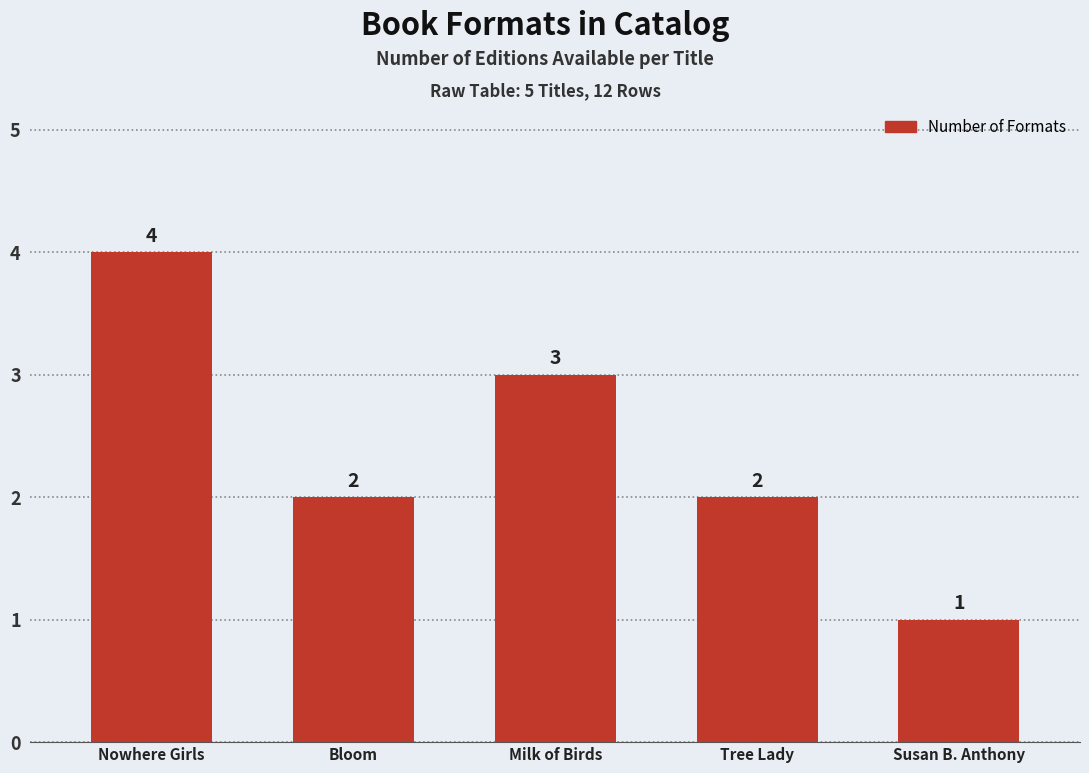

Are the bars horizontal?

No